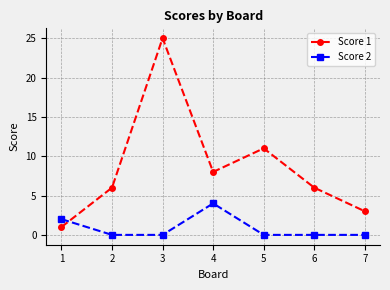

List the series in order of their overall mean, lowest first.

Score 2, Score 1